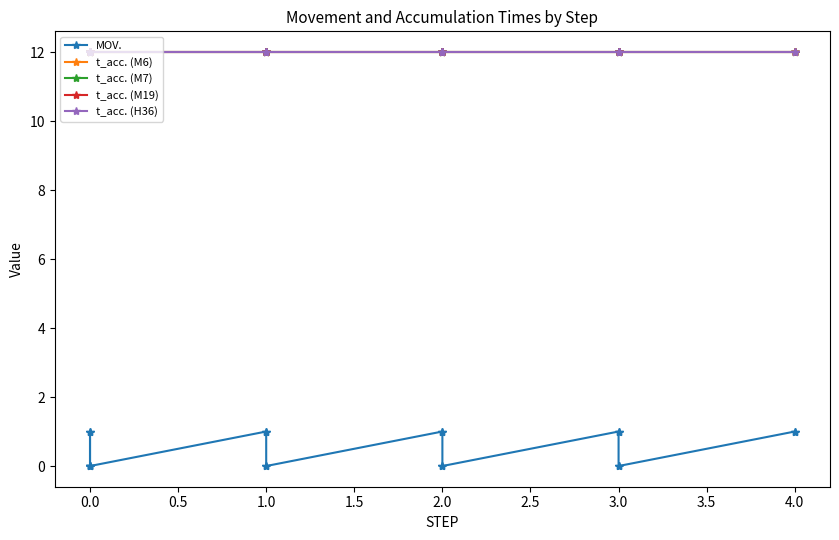

Count the number of data series in this chart.

5